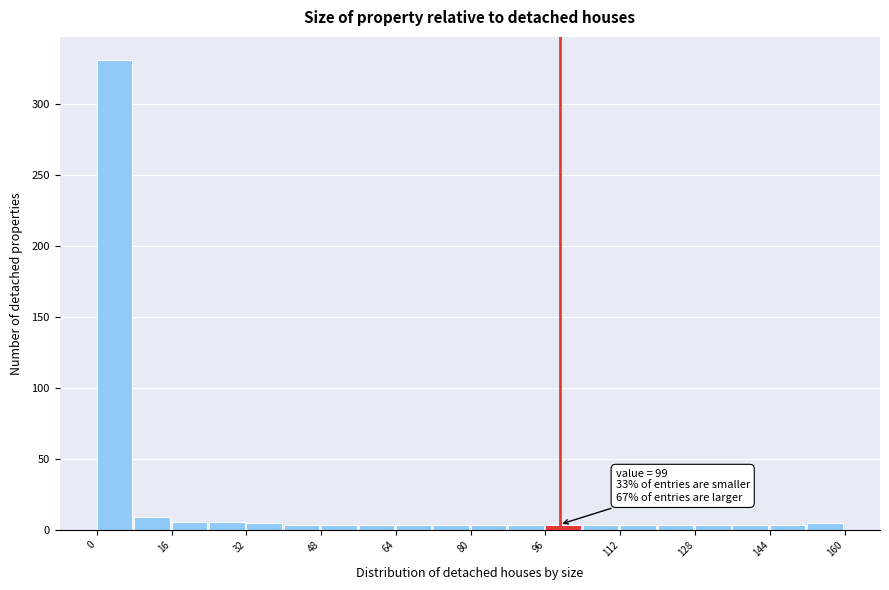

Over which range of the x-axis is the bar tallest?

0 to 8